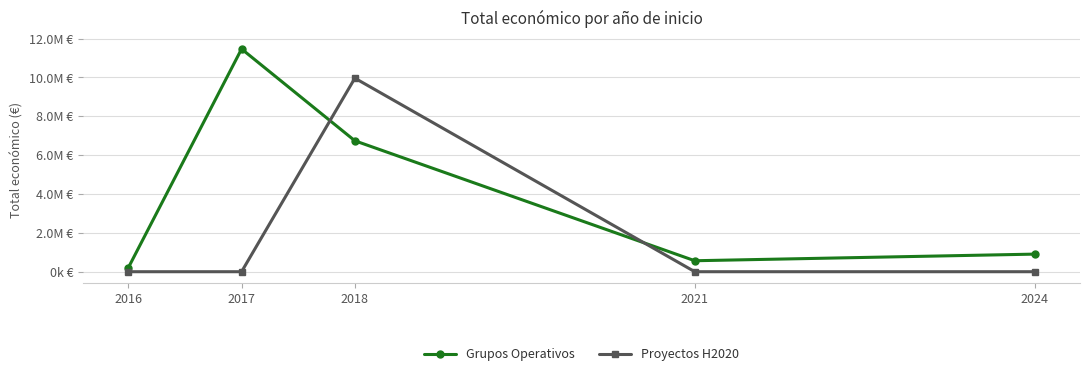

Does the chart have visible grid lines?

Yes